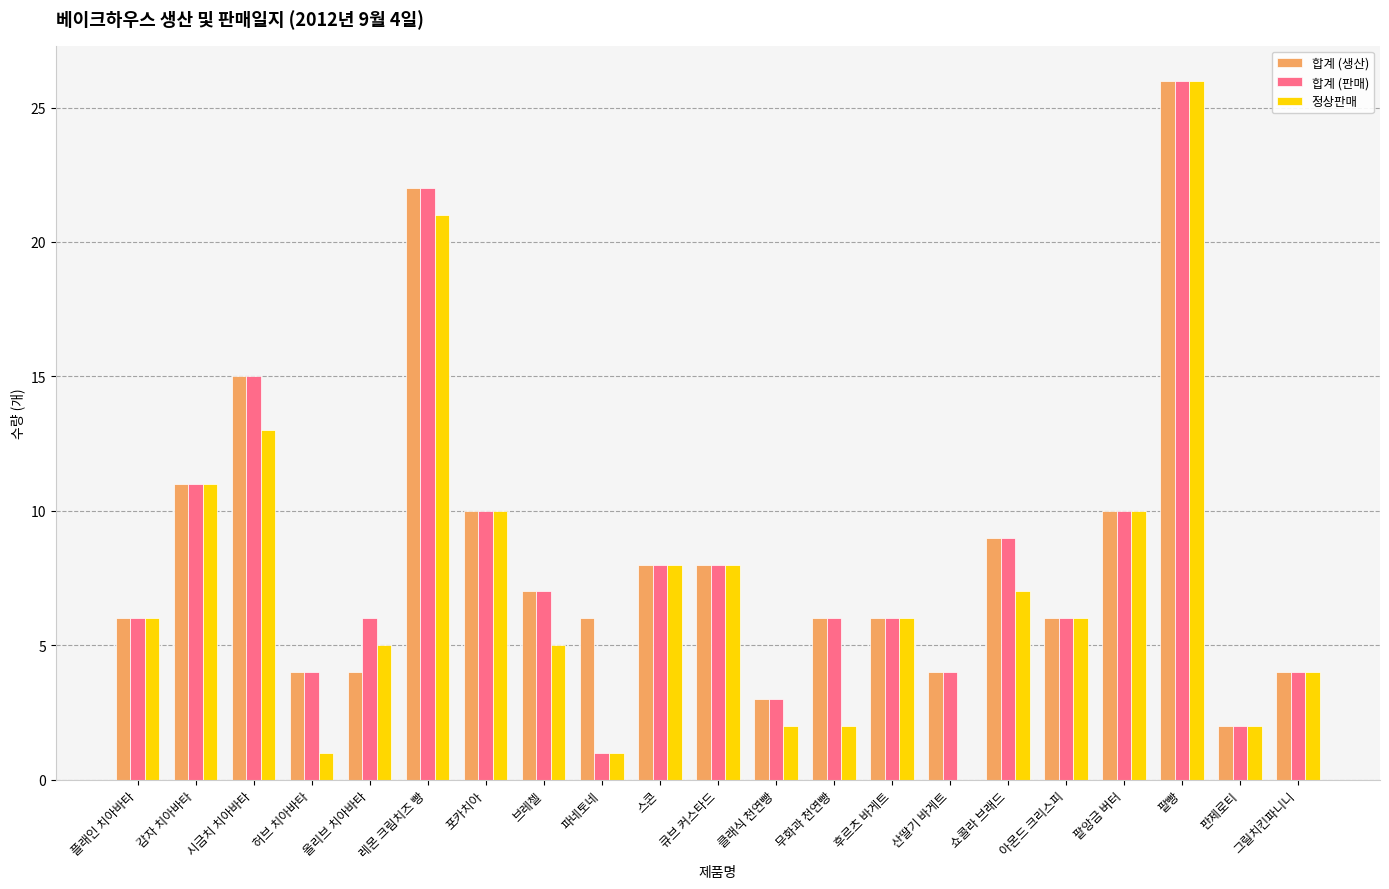

Is the value of 정상판매 at 레몬 크림치즈 빵 greater than the value of 합계 (판매) at 포카치아?

Yes